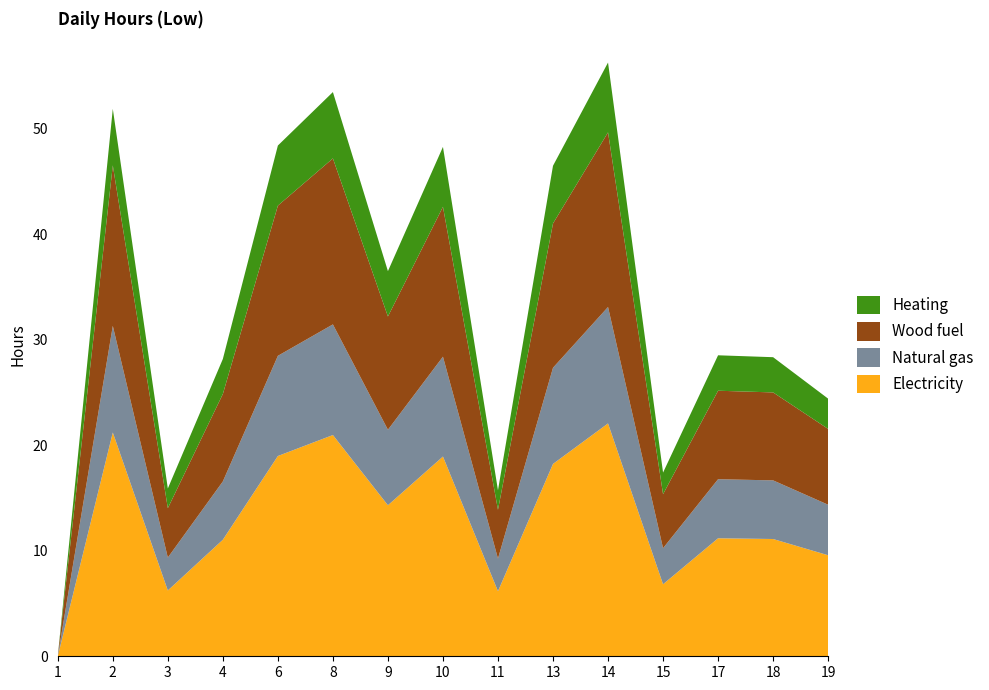

Reading right to left, extract all data points from this chart.

Electricity: 19=9.6	18=11.1	17=11.2	15=6.8	14=22.1	13=18.2	11=6.2	10=18.9	9=14.3	8=21.0	6=19.0	4=11.1	3=6.2	2=21.2	1=0.0
Natural gas: 19=4.8	18=5.6	17=5.6	15=3.4	14=11.0	13=9.1	11=3.1	10=9.5	9=7.2	8=10.5	6=9.5	4=5.5	3=3.1	2=10.1	1=0.0
Wood fuel: 19=7.2	18=8.3	17=8.4	15=5.1	14=16.6	13=13.7	11=4.6	10=14.2	9=10.7	8=15.7	6=14.2	4=8.3	3=4.7	2=15.2	1=0.0
Heating: 19=2.9	18=3.3	17=3.4	15=2.0	14=6.6	13=5.5	11=1.9	10=5.7	9=4.3	8=6.3	6=5.7	4=3.3	3=1.9	2=5.4	1=0.0